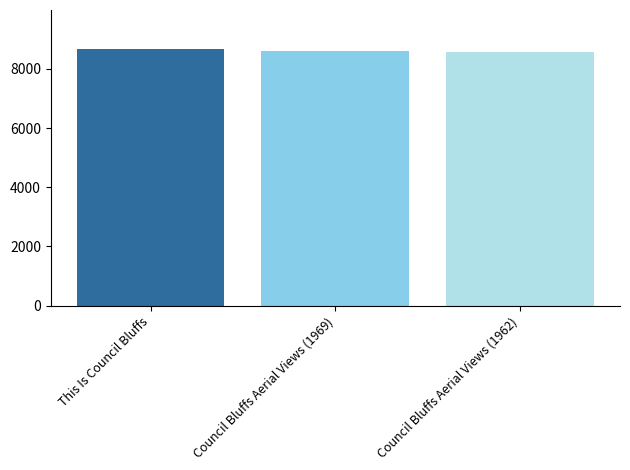

What is the spread (max minus min) of values at Council Bluffs Aerial Views (1969)?

115